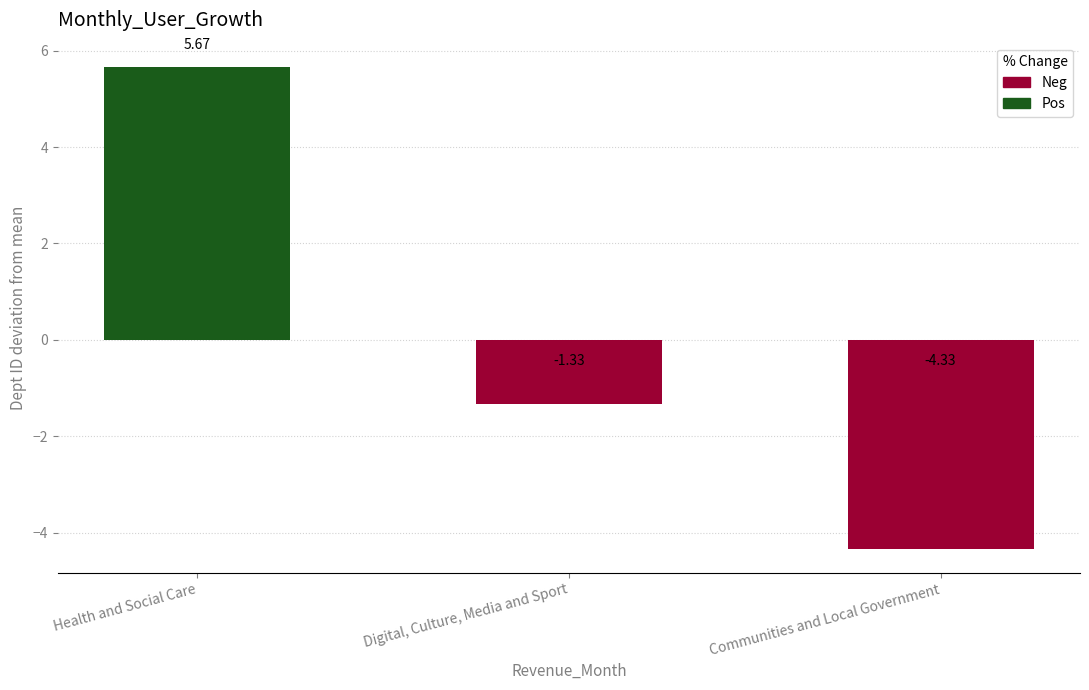

What is the sum of the values at Digital, Culture, Media and Sport and Health and Social Care?

4.3